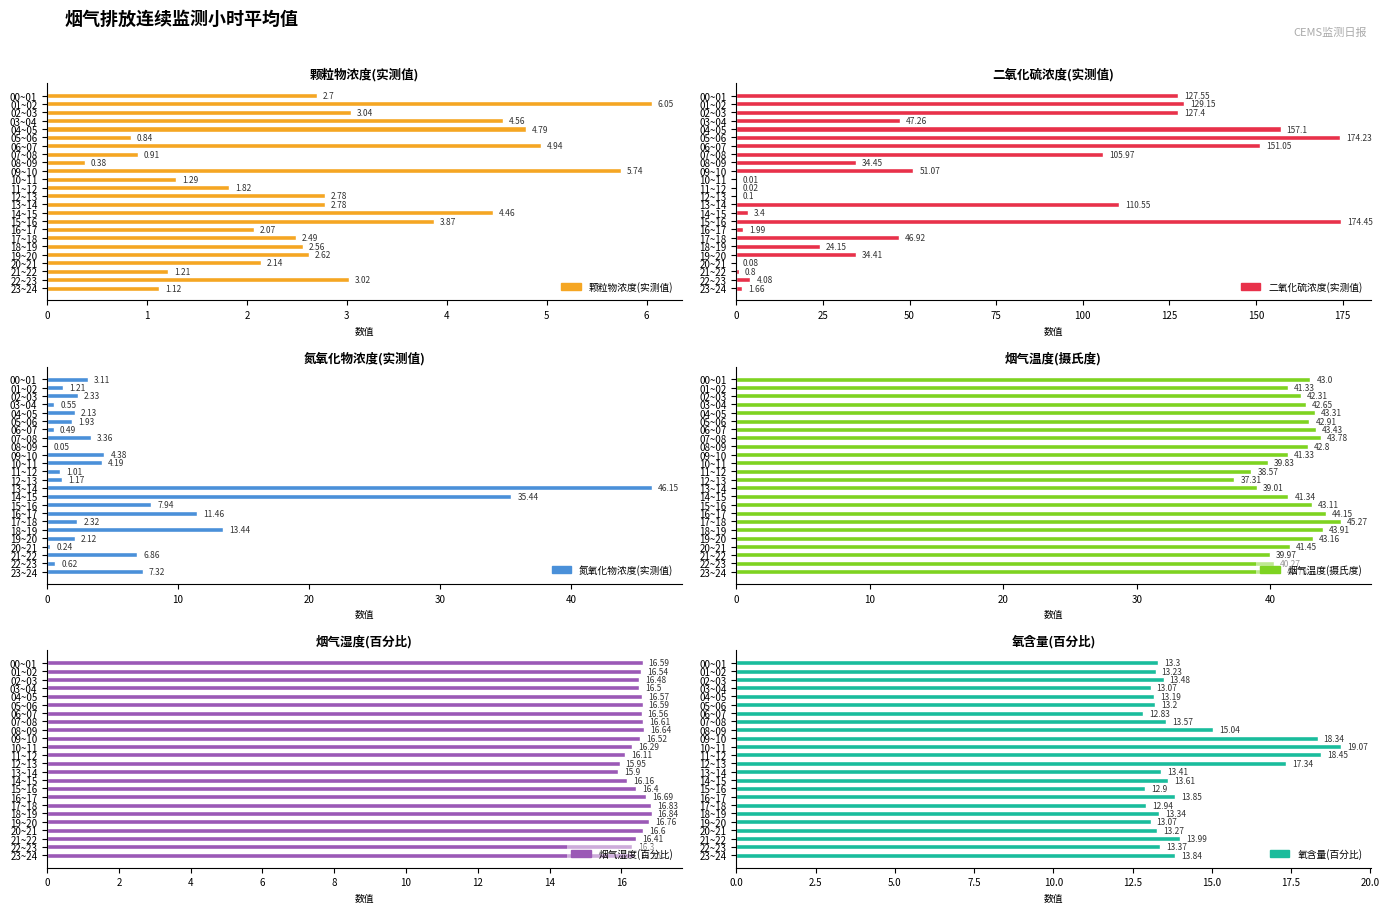

Which label corresponds to the smallest value in the chart?

10~11